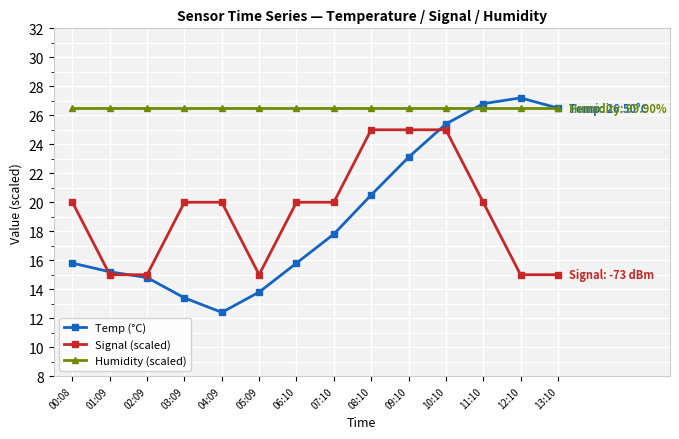

What is the minimum value shown in the chart?

12.4